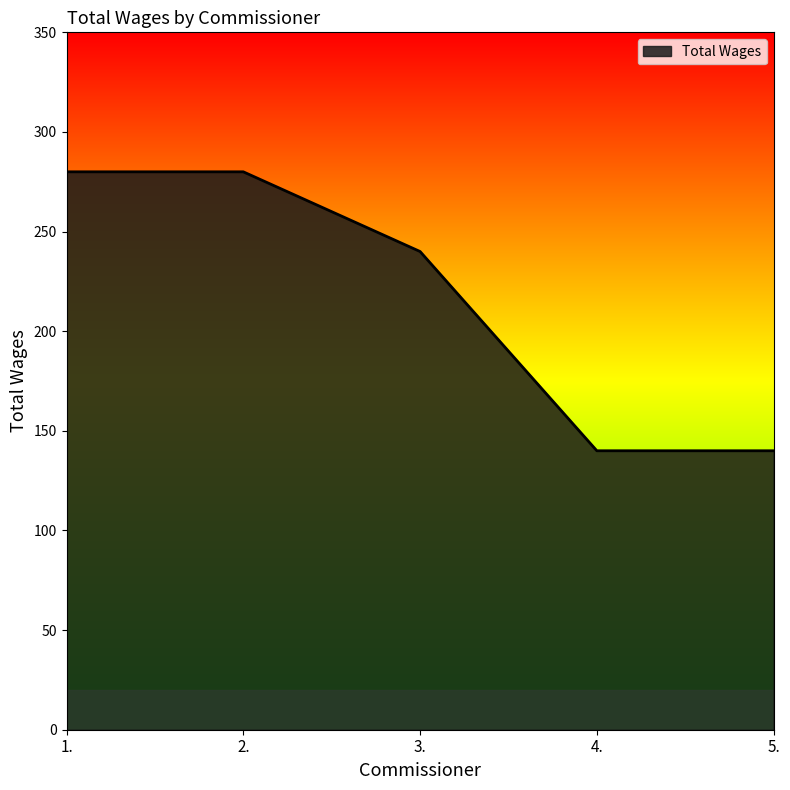

Reading right to left, transcribe all the data shown in this chart.

5.=140	4.=140	3.=240	2.=280	1.=280